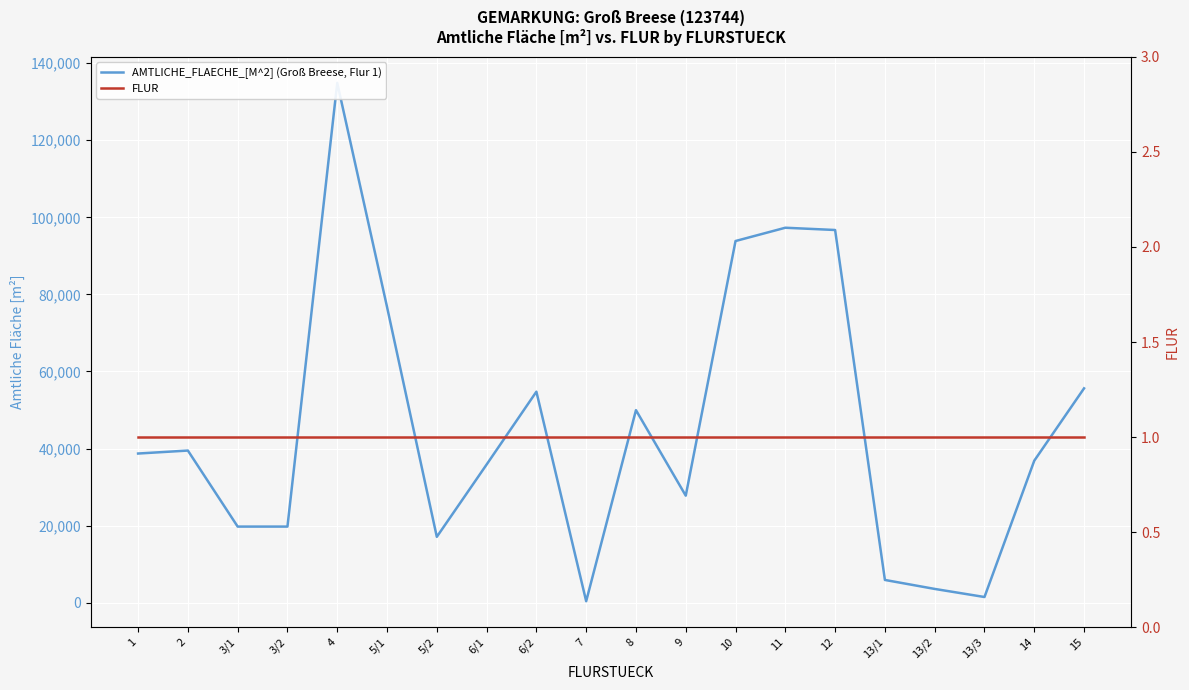

The value of FLUR at 1 is 1. True or false?

True